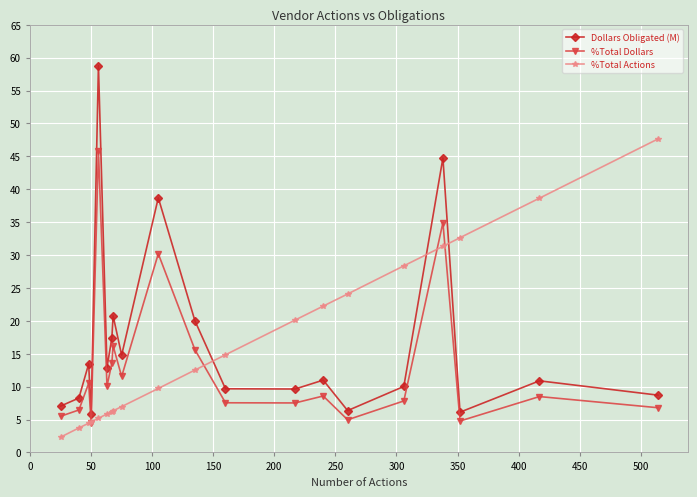

Which series has the largest range (max minus min)?

Dollars Obligated (M)